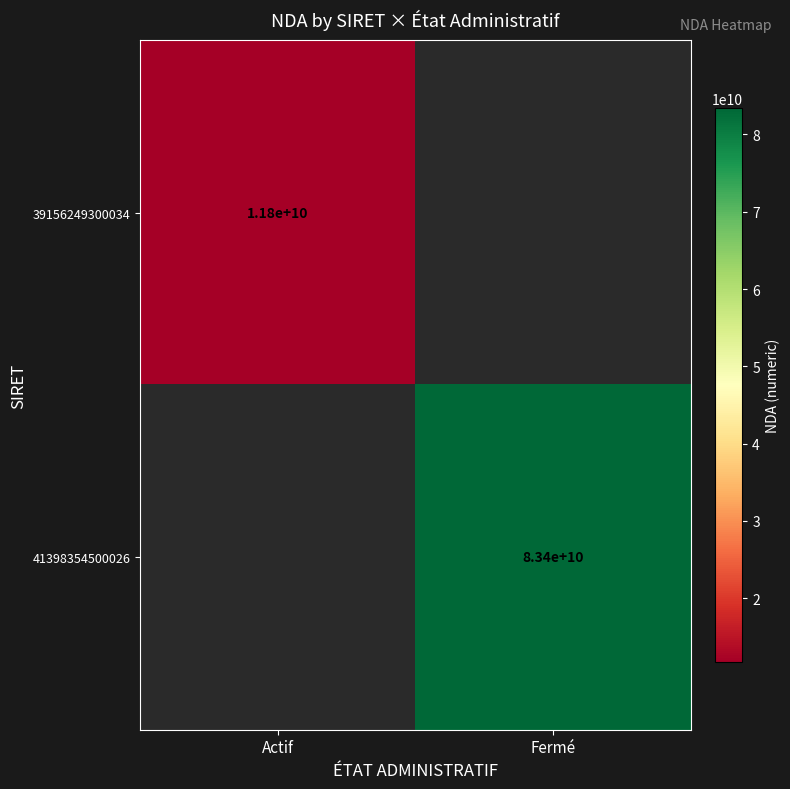

At Actif, list the series in order from largest to smallest.

39156249300034, 41398354500026